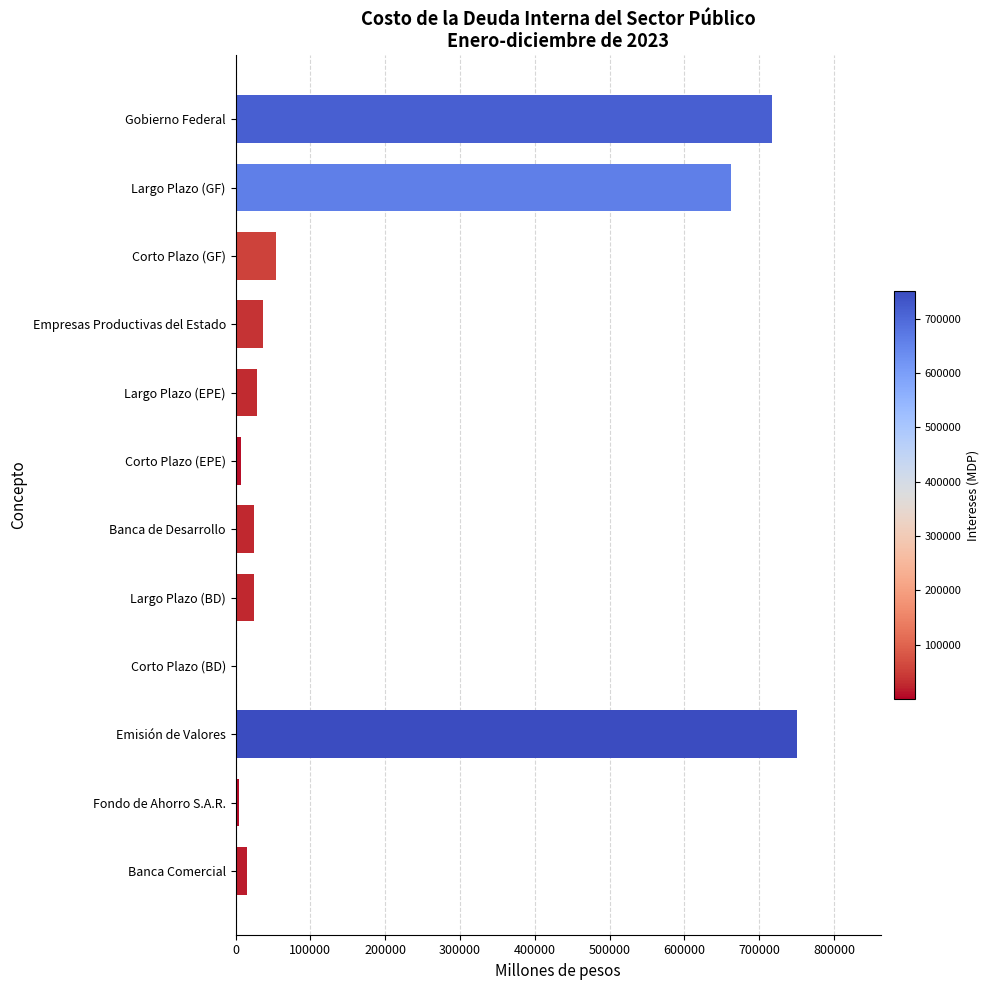

The value at Largo Plazo (GF) is 662109.3. True or false?

True